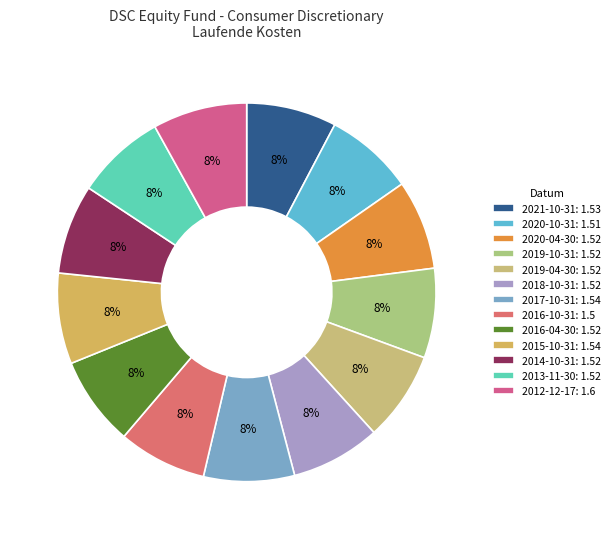

To the nearest percent, what is the combined percentage of 2018-10-31 and 2019-10-31?

15%